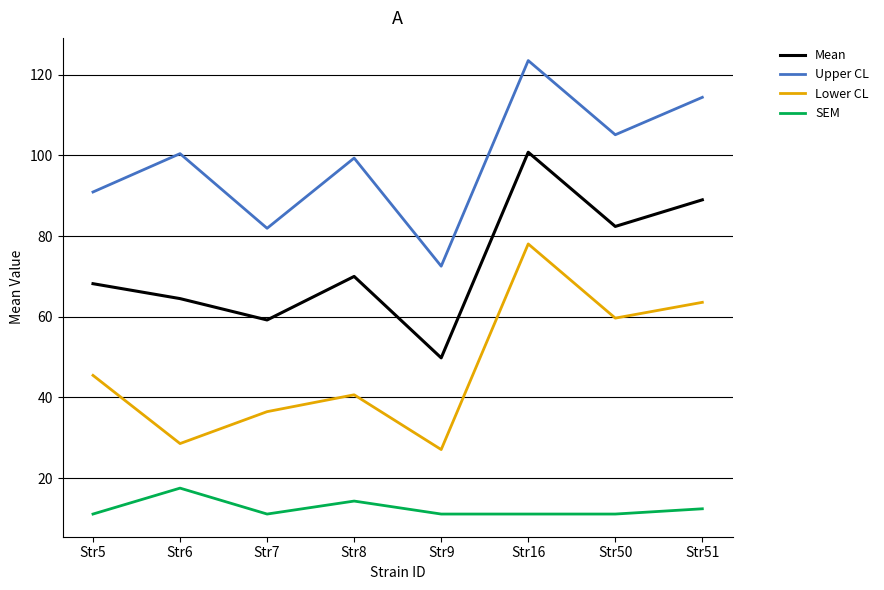

The Upper CL series shows 164.9 at Str16. True or false?

False